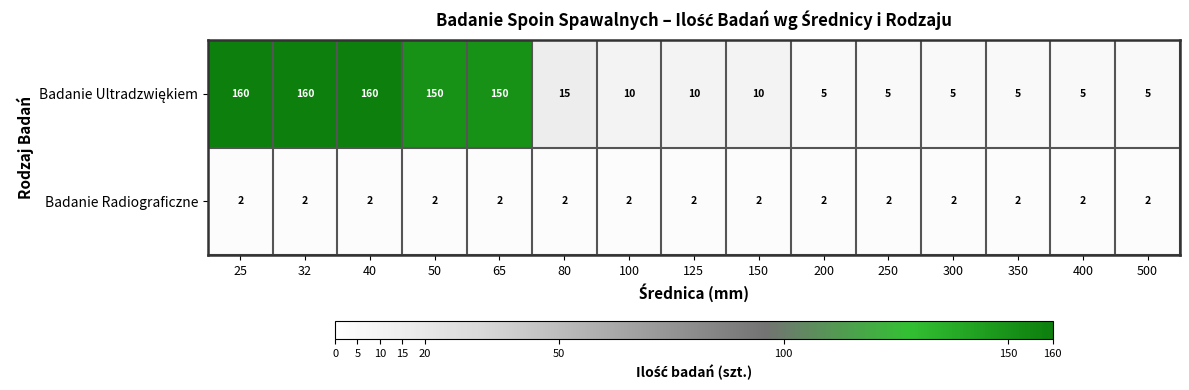

What is the spread (max minus min) of values at 250?

3